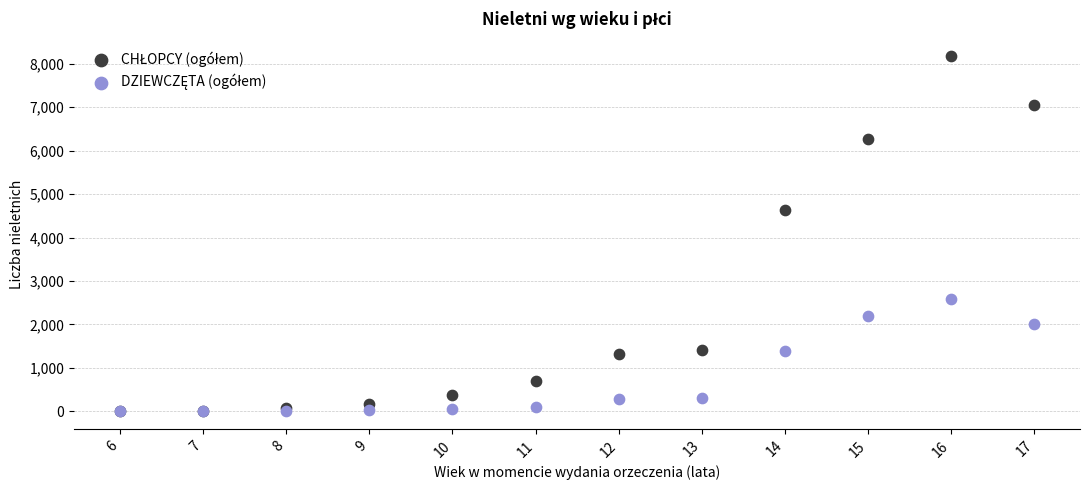

Across all series, what Y value is closest to 4084?

4638